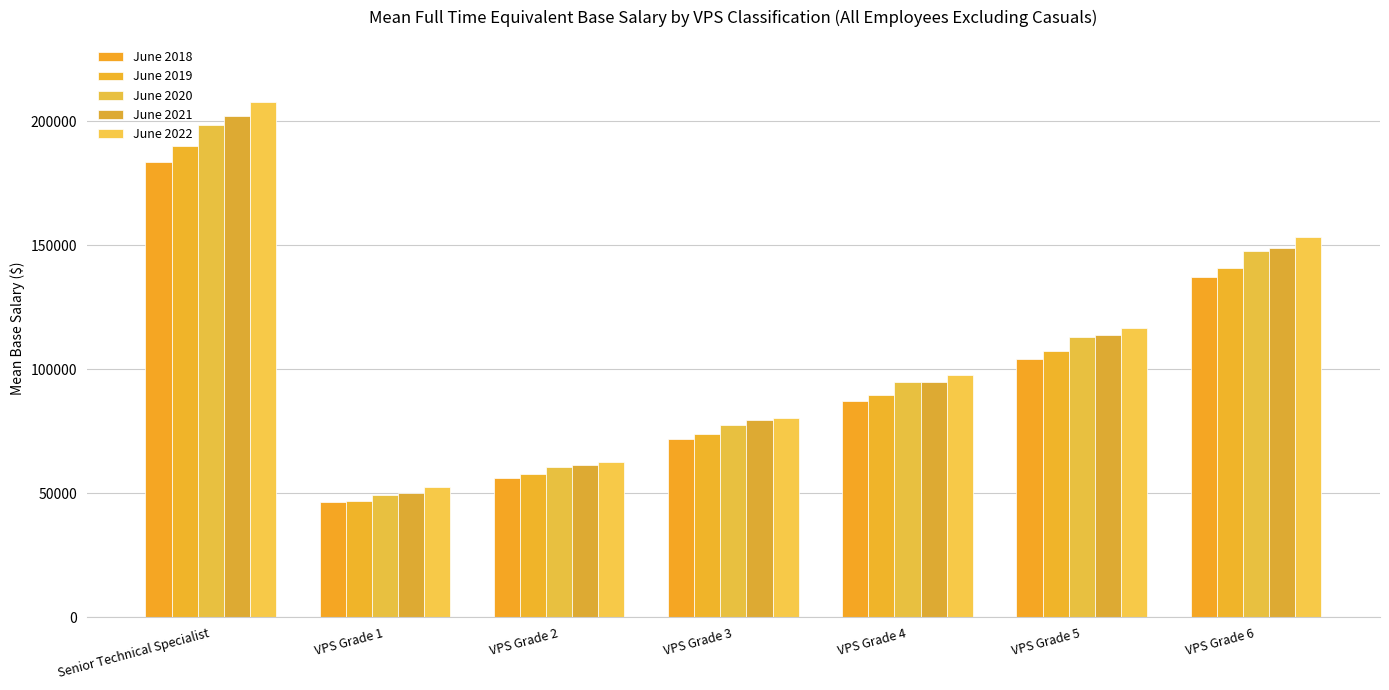

What is the maximum value for June 2019?

190206.6